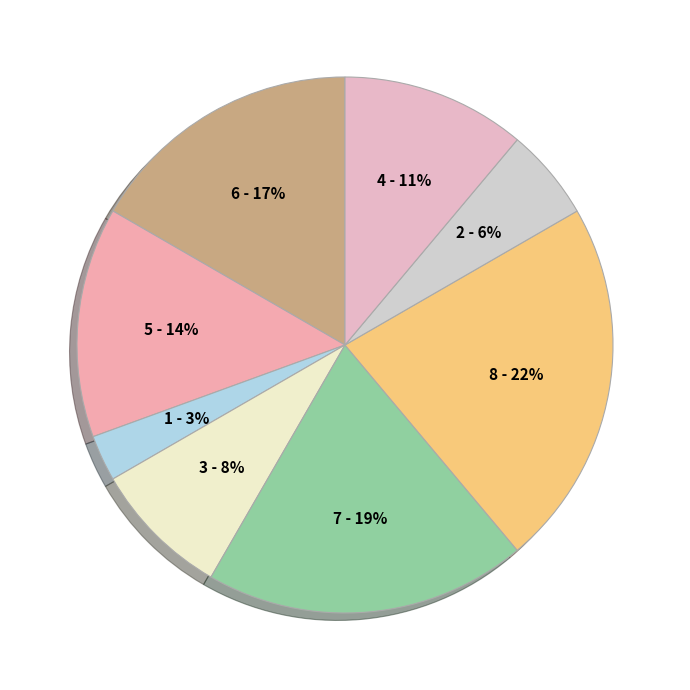

Is there any slice that represents more than half of the pie?

No